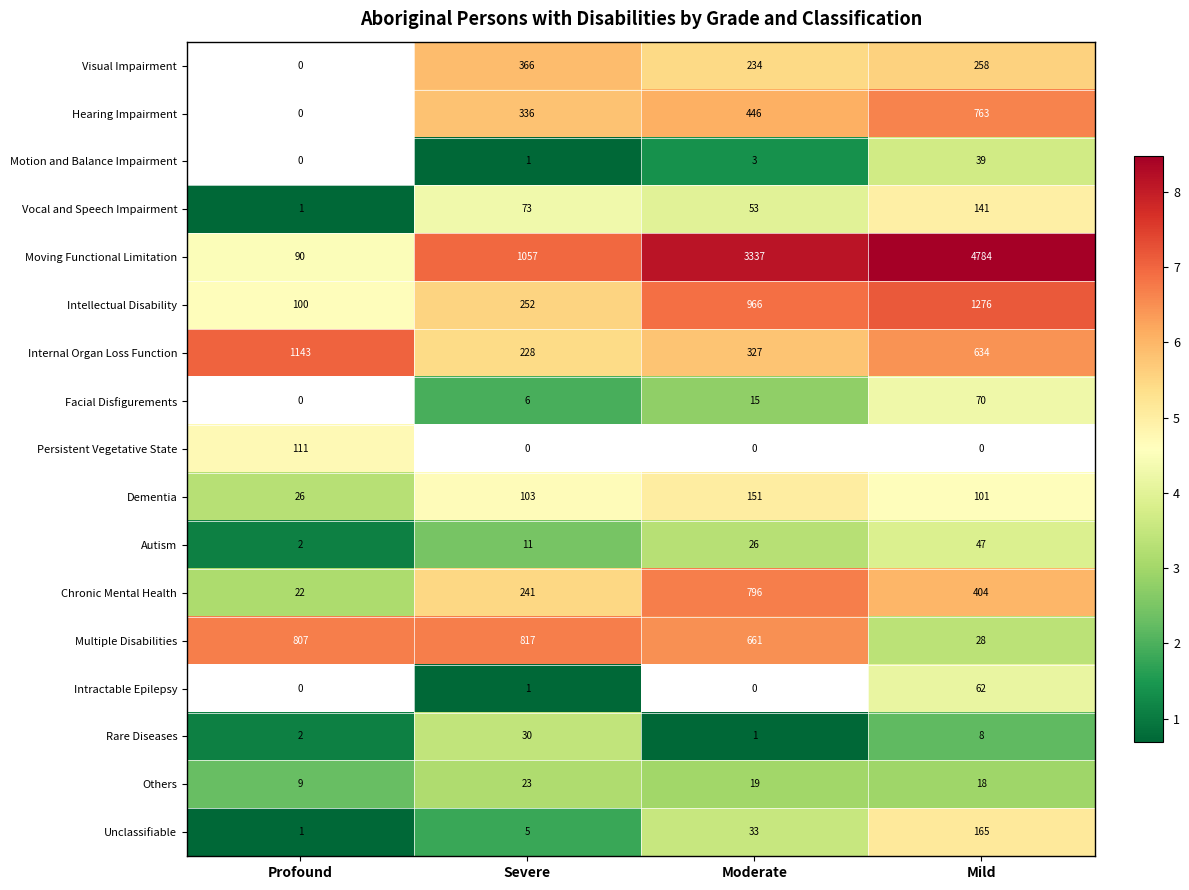

Read the Intellectual Disability value at Mild, to the nearest 10.

1280